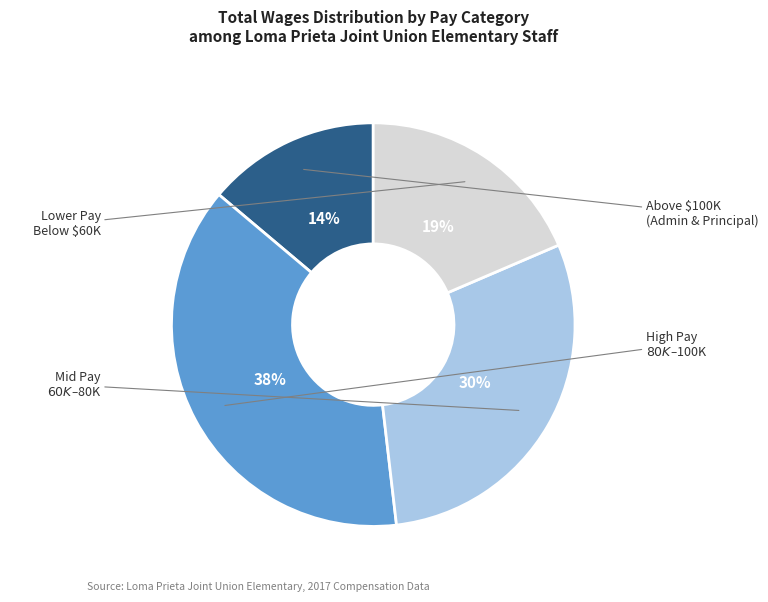

To the nearest percent, what is the difference between the largest and smallest slice percentages?

24%